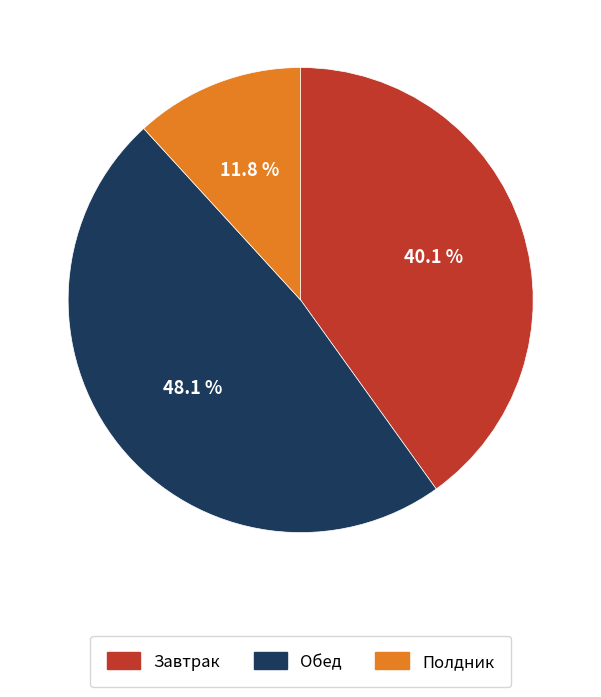

True or false: Полдник accounts for 12% of the total.

True